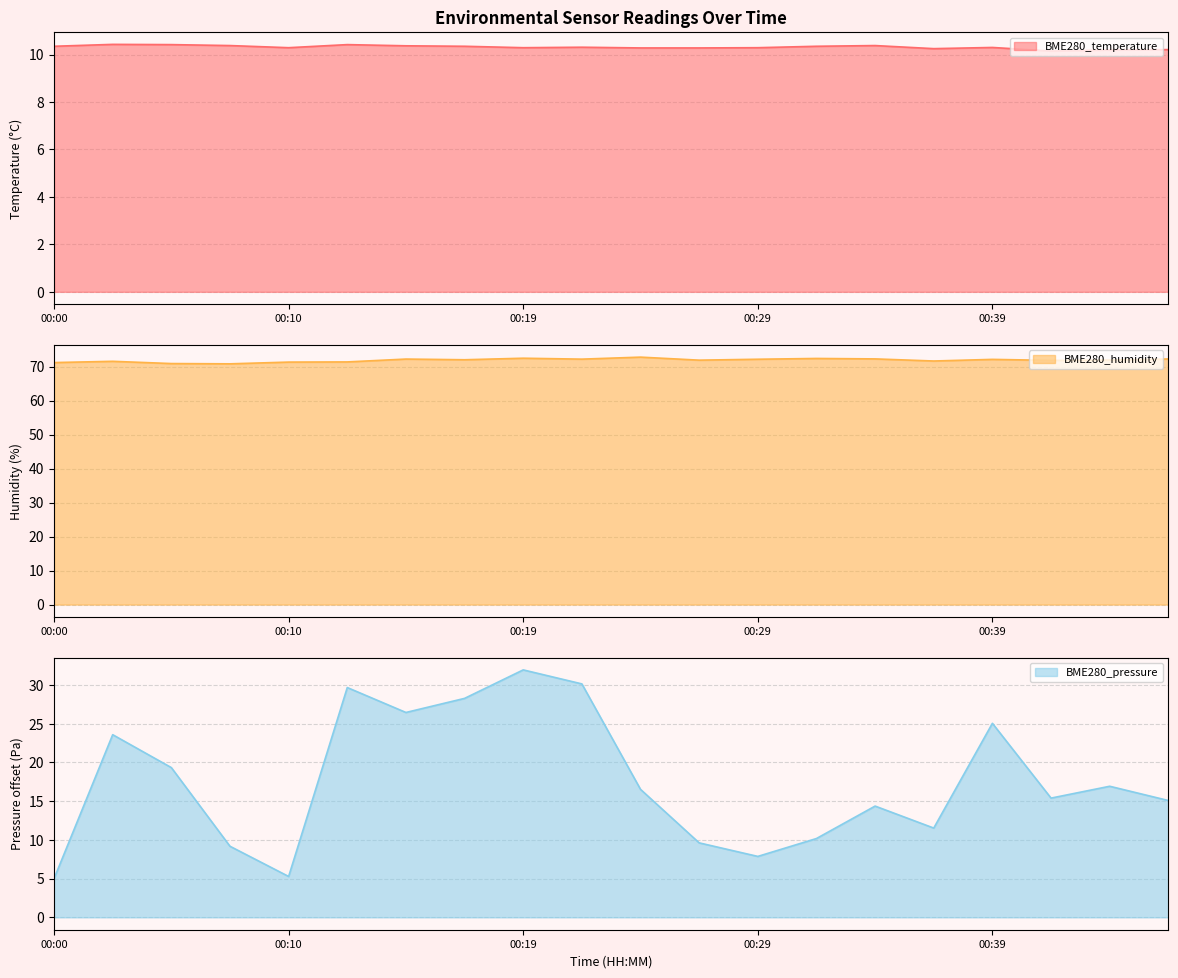

Between 00:22 and 00:44, which is larger?

00:22